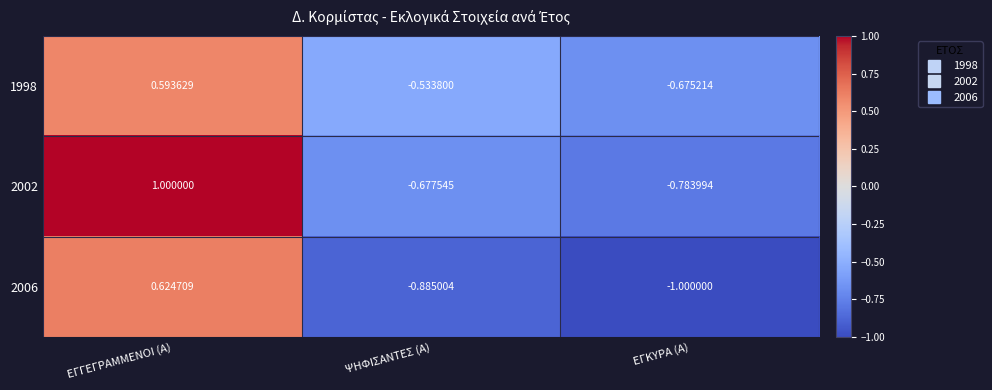

How many categories are shown in the chart?

3